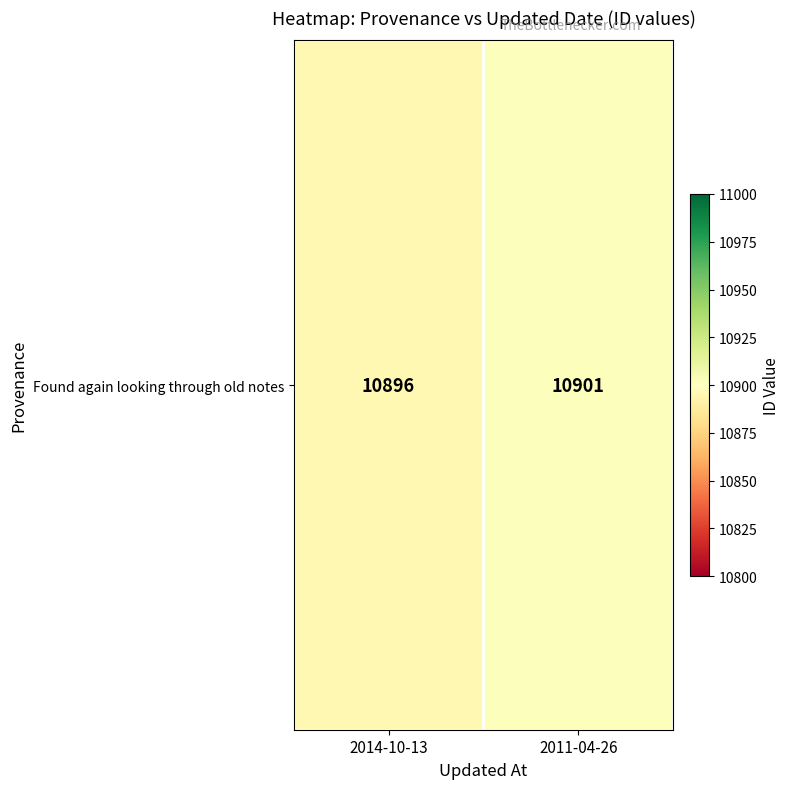

What is the average value?

10898